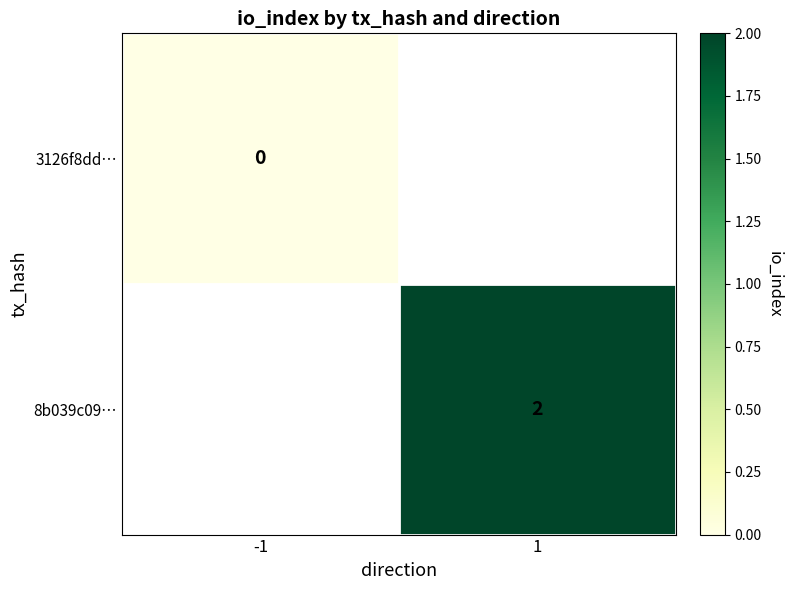

The value of 8b039c09… at 1 is 2. True or false?

True